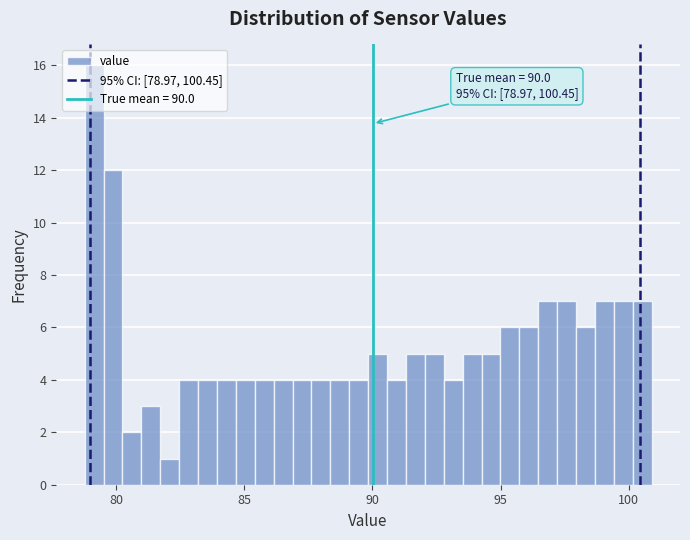

Around what value on the x-axis is the tallest bar? Give the approximate position of its centre, as read against the axis.

79.0